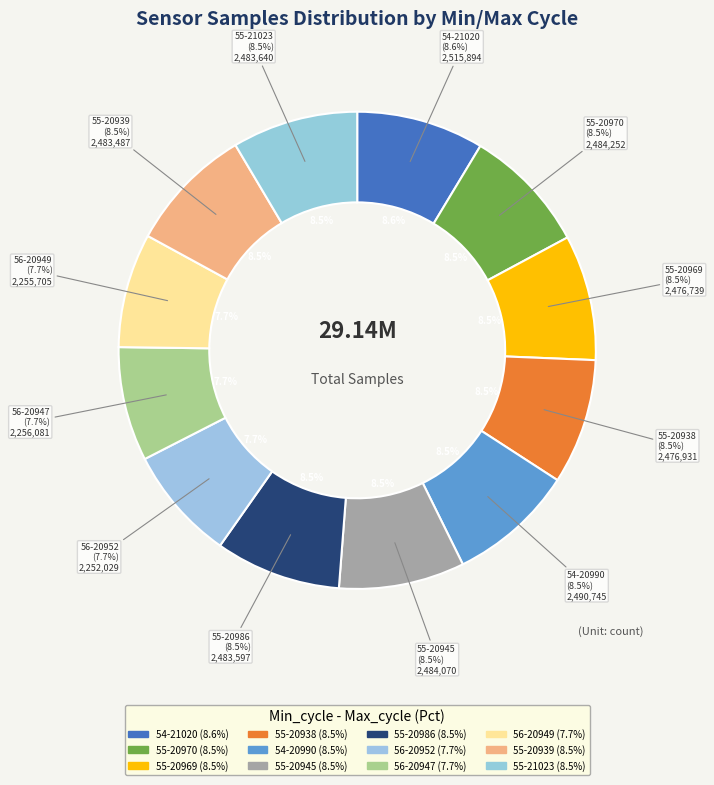

Which category has the smallest portion of the pie?

56-20952